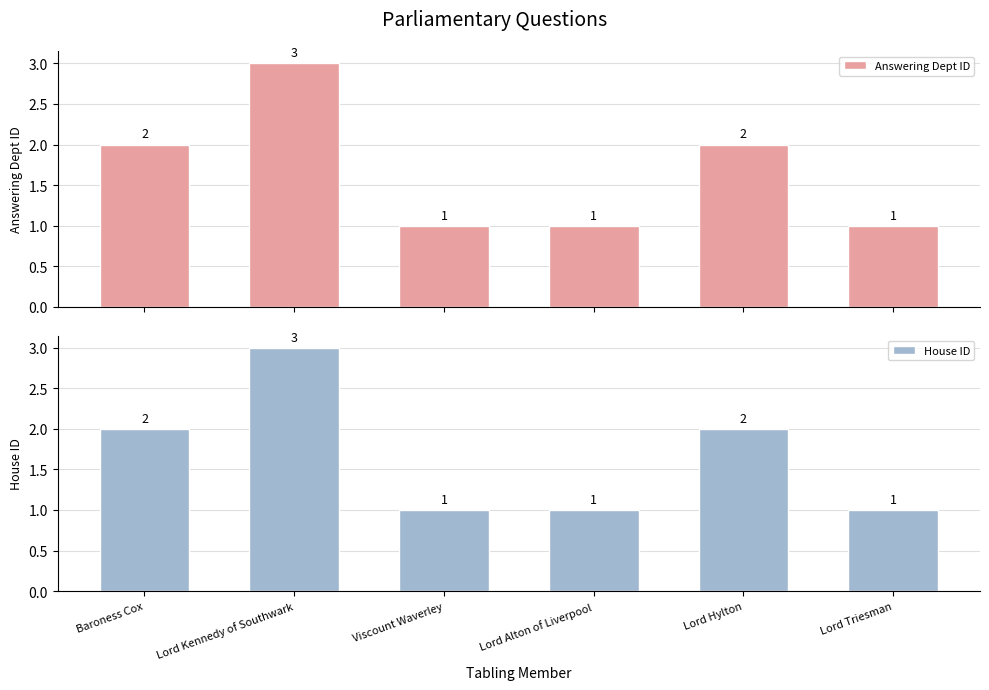

Where is House ID nearest to the value 2?

Baroness Cox